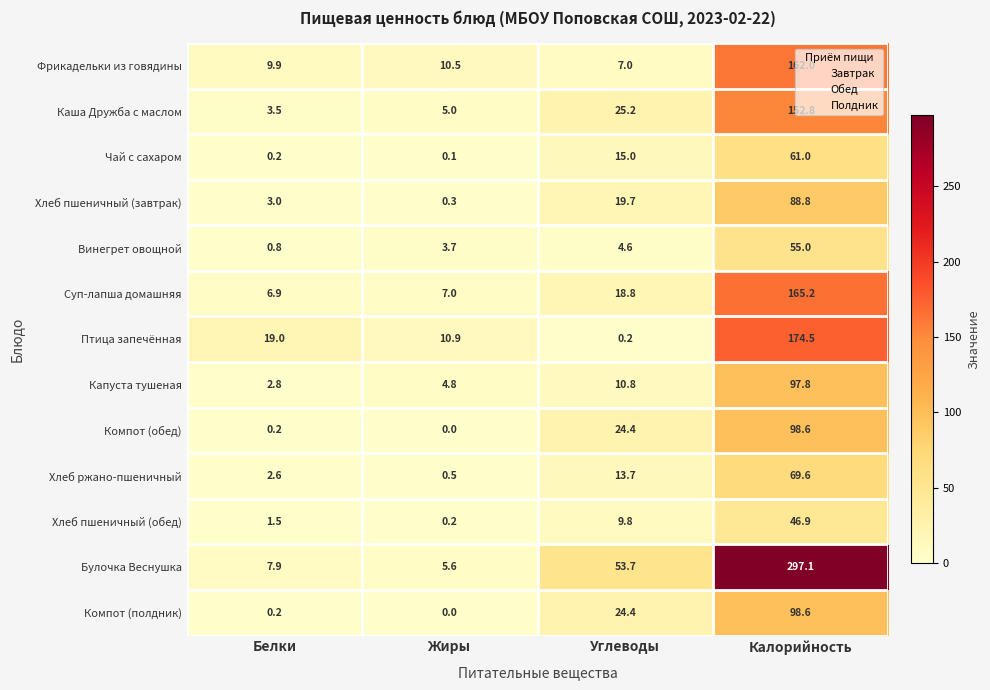

True or false: Компот (полдник) has a value of -48.5 at Жиры.

False